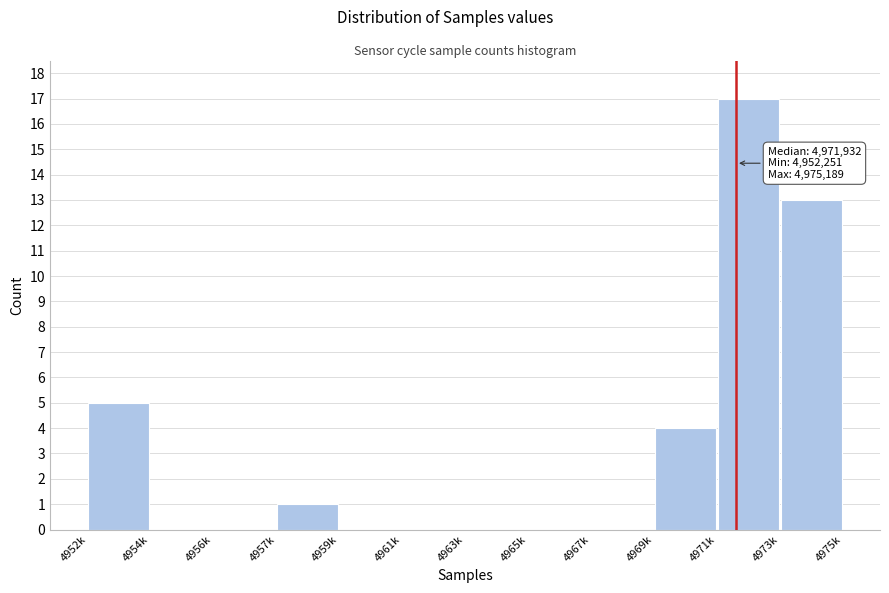

Reading left to right, what are all the values shown in this chart?

4952k=5	4954k=0	4956k=0	4957k=1	4959k=0	4961k=0	4963k=0	4965k=0	4967k=0	4969k=4	4971k=17	4973k=13